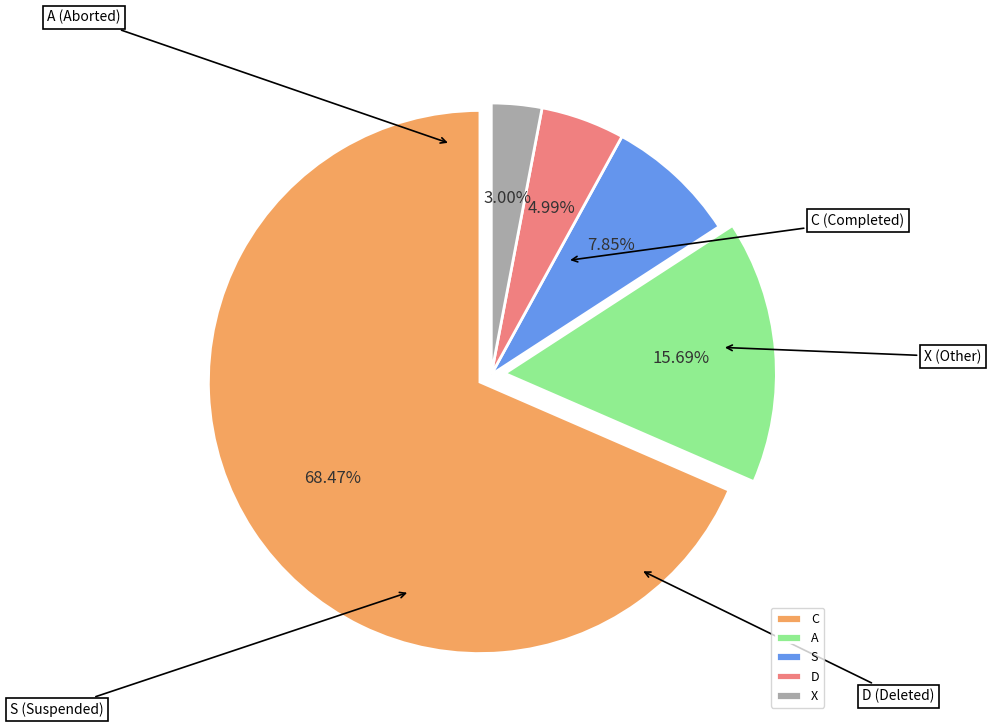

Do S and C together represent more than half of the pie?

Yes